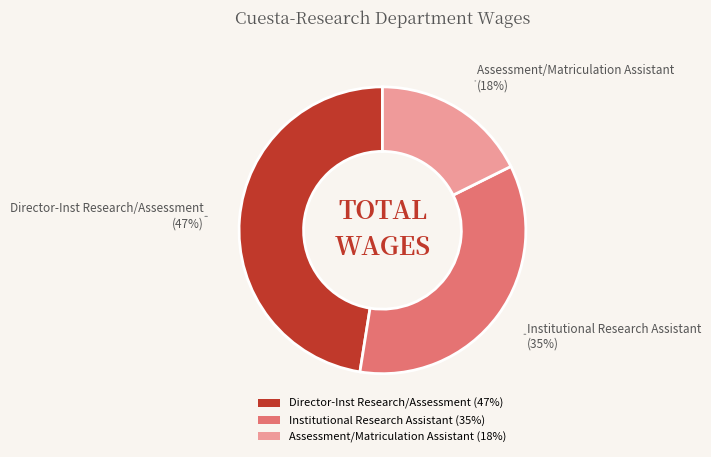

To the nearest percent, what is the average slice percentage?

33%